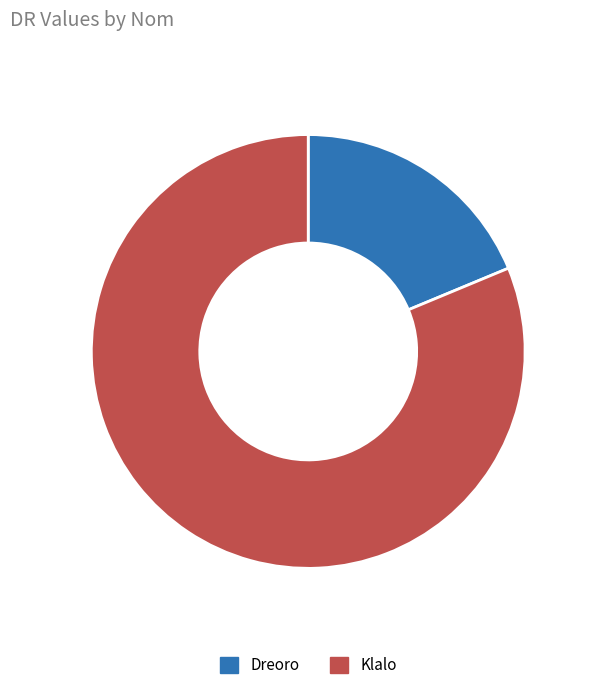

Which category has the smallest portion of the pie?

Dreoro